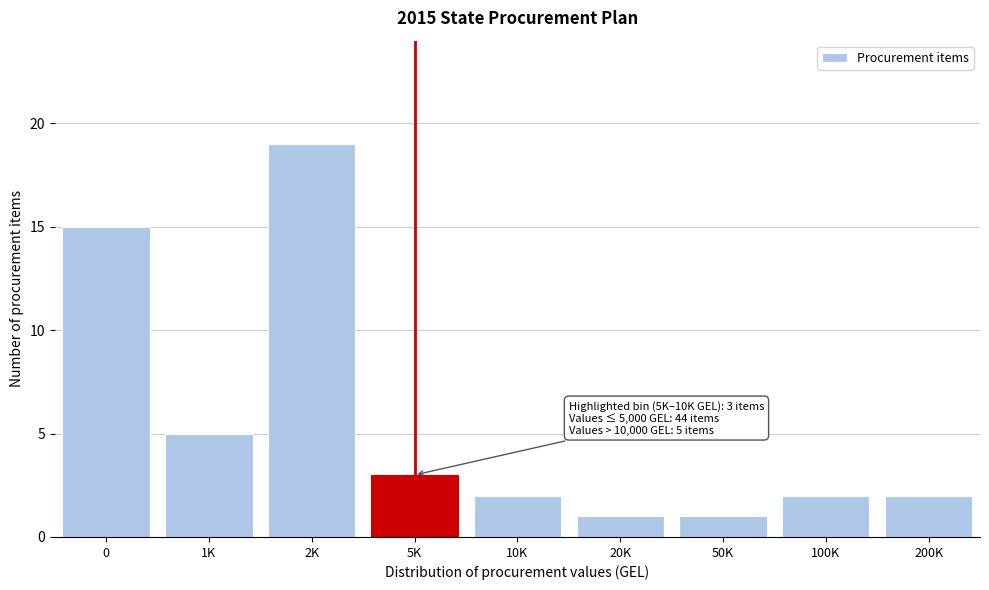

Reading left to right, extract all data points from this chart.

0=15	1K=5	2K=19	5K=3	10K=2	20K=1	50K=1	100K=2	200K=2